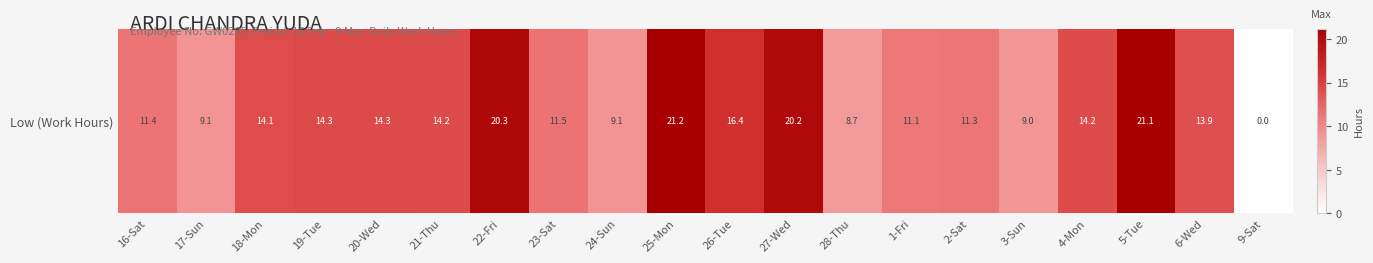

The value at 24-Sun is 6.2. True or false?

False